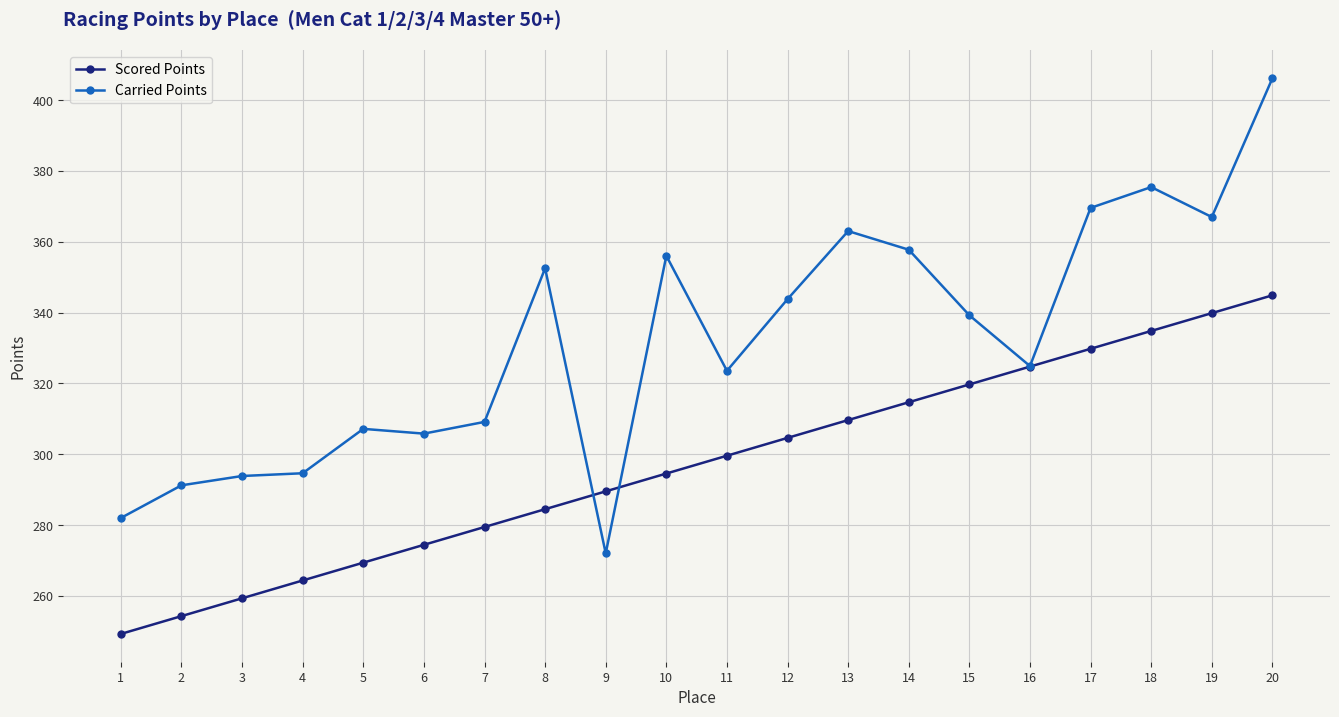

What are all the series names shown in the legend?

Scored Points, Carried Points